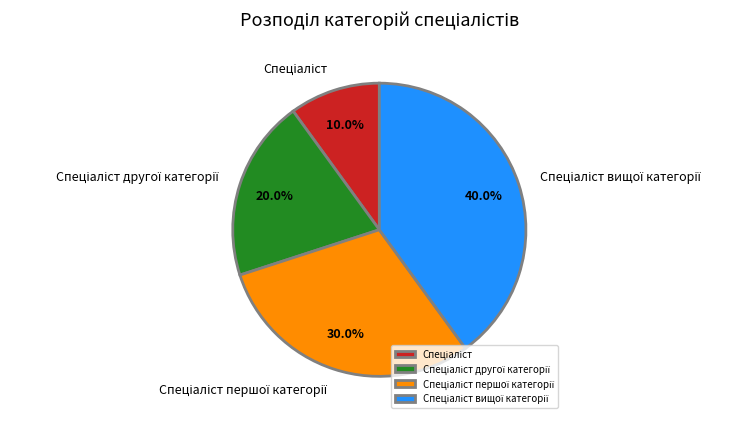

To the nearest percent, what is the difference between the largest and smallest slice percentages?

30%